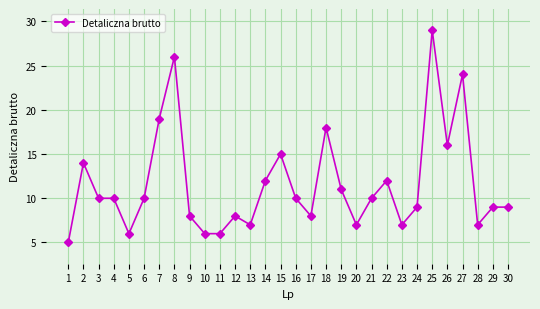

Where is the first local maximum?

2